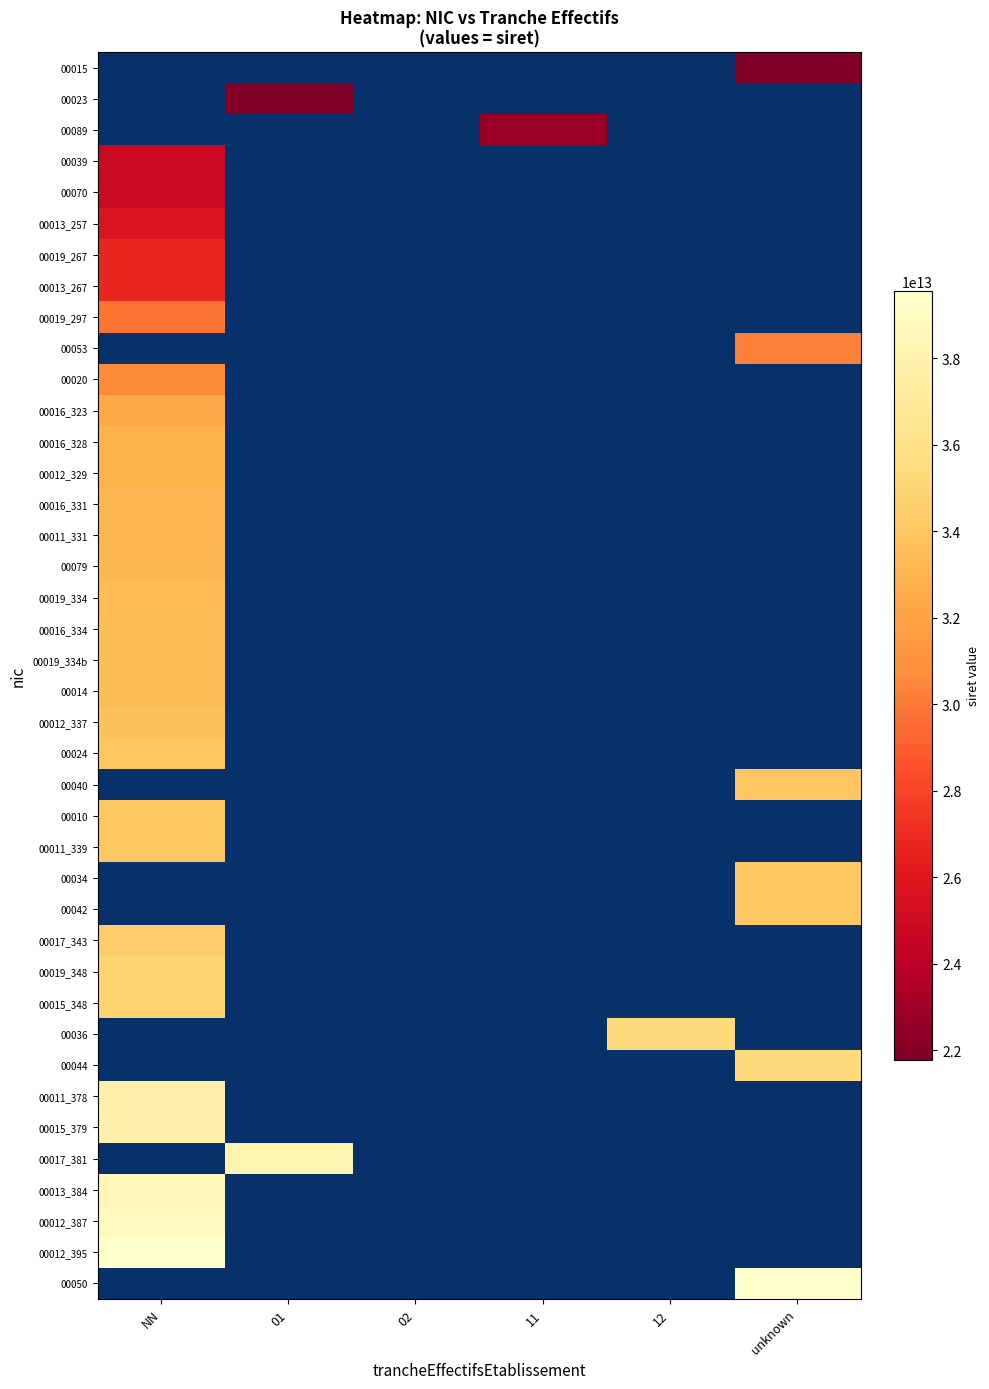

How many series are shown in this chart?

40